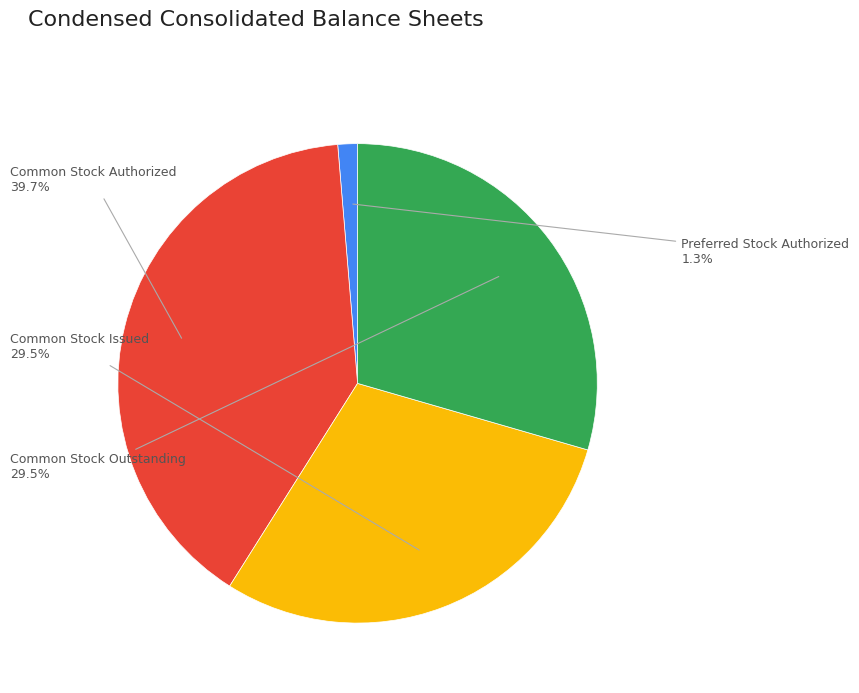

What percentage is NOT represented by Preferred Stock Authorized?

98.7%